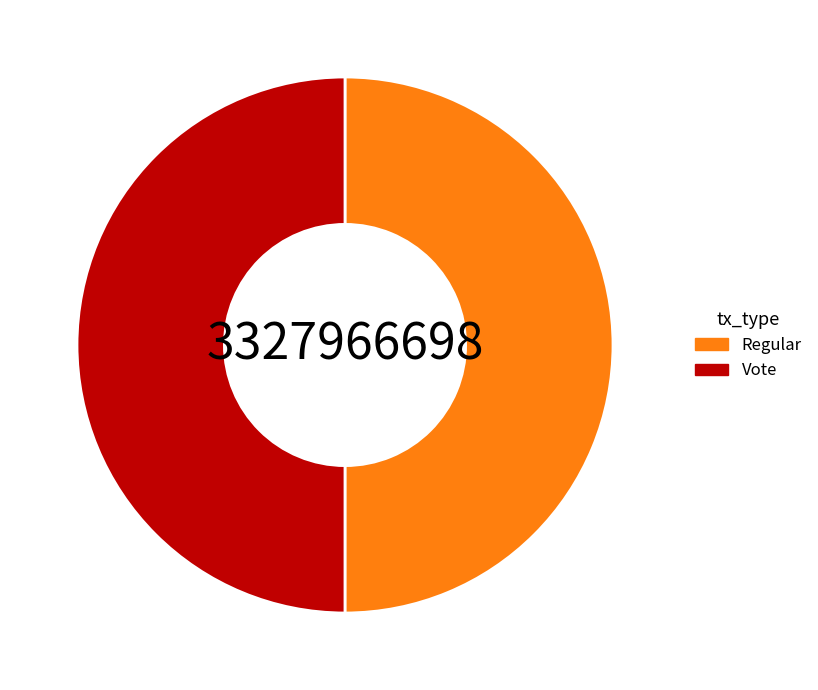

The Vote slice represents 50% of the pie. True or false?

True